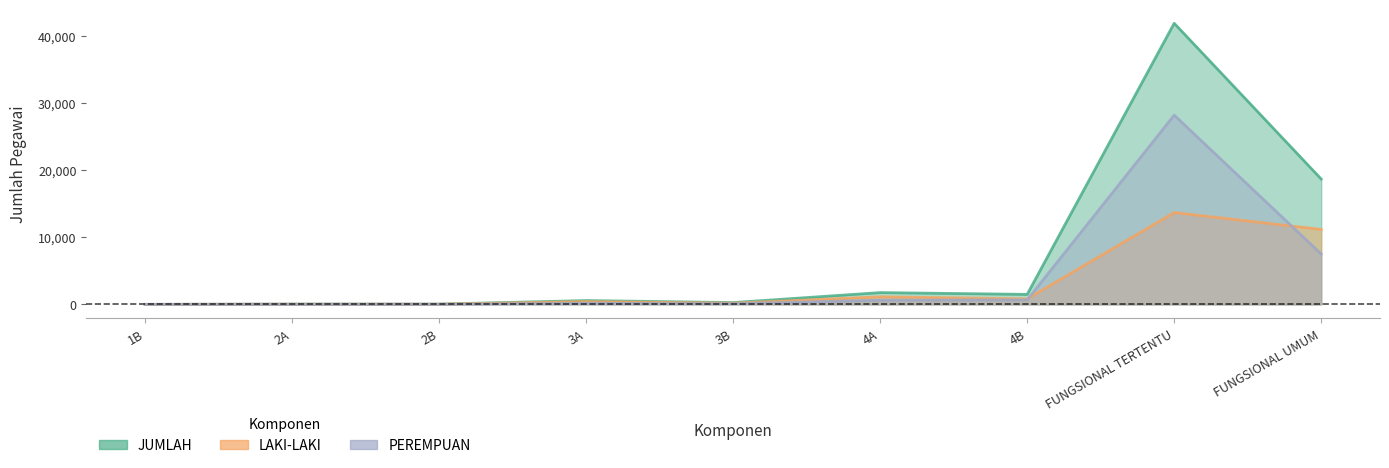

Which series has the largest total across all categories?

JUMLAH